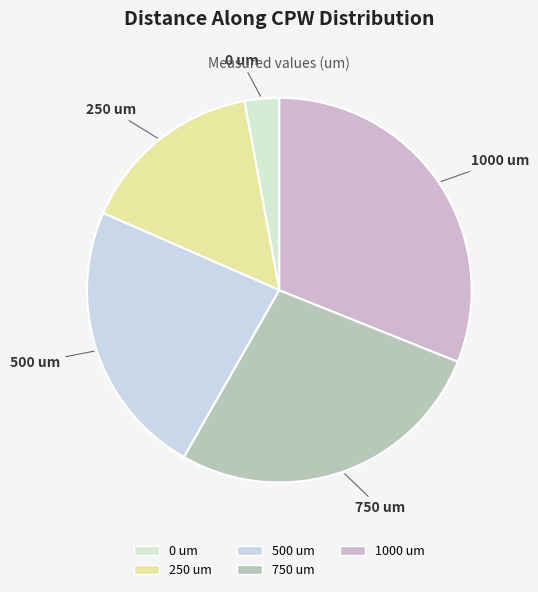

Rank the categories by value from highest to lowest.

1000, 750, 500, 250, 0